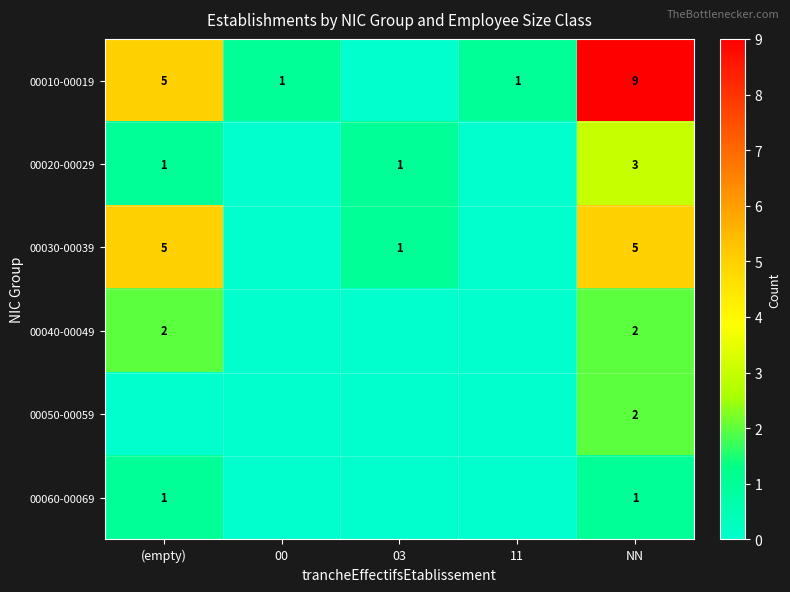

What is the total value across all series at NN?

22